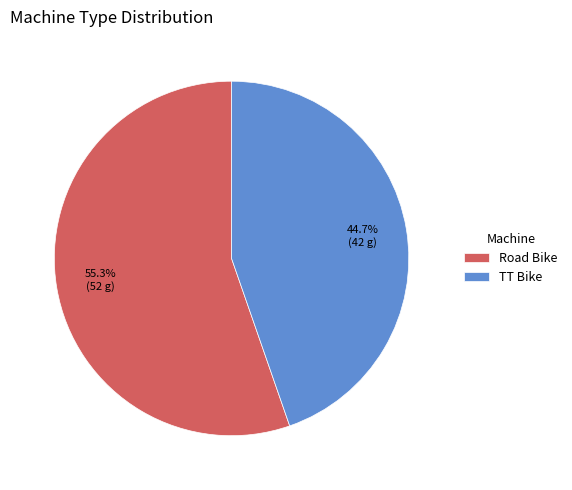

Does TT Bike represent more than half of the total?

No